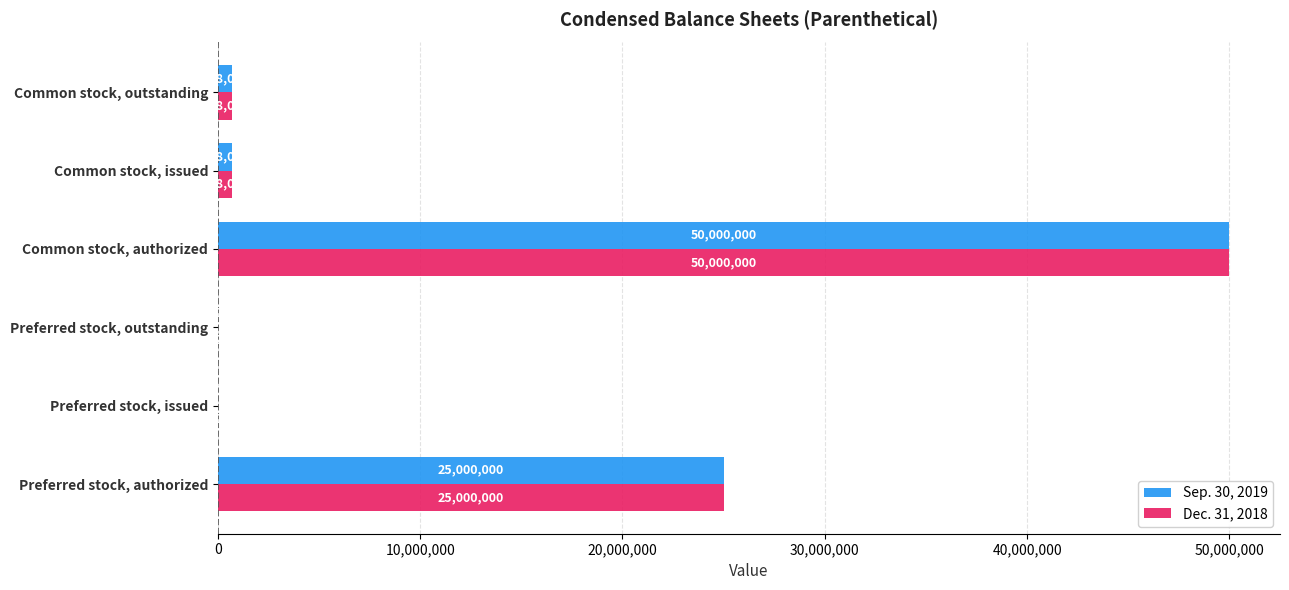

Read the Sep. 30, 2019 value at Common stock, authorized, to the nearest 50.

50000000